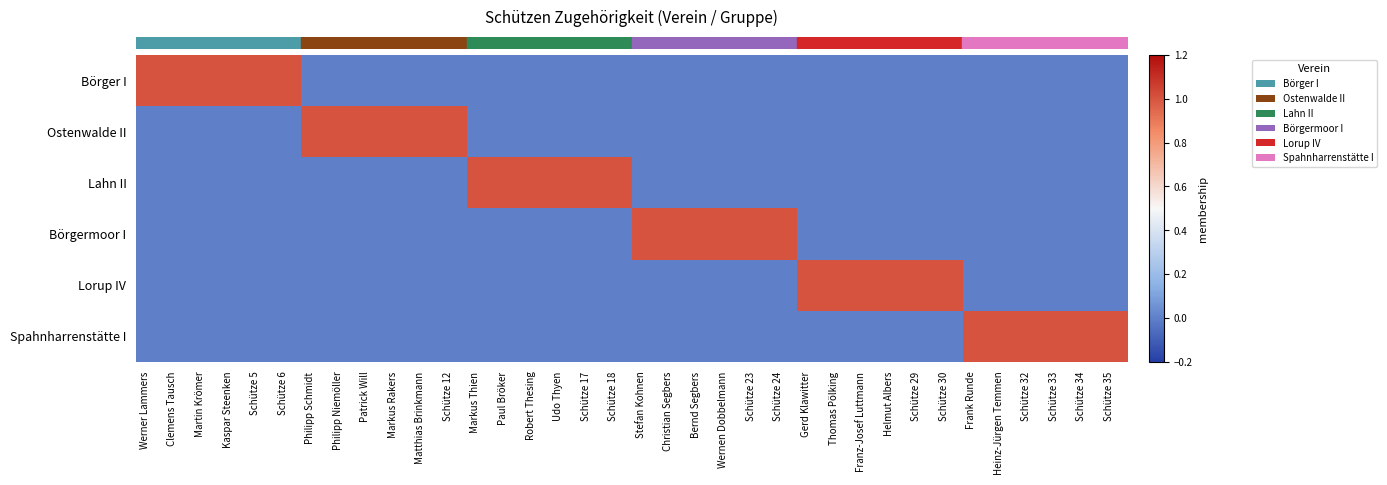

Which category has the highest value across all series?

Werner Lammers